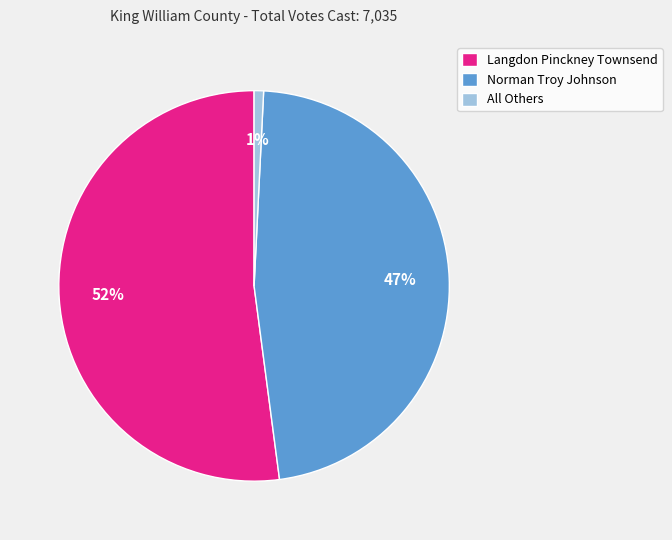

To the nearest percent, what is the difference between the Norman Troy Johnson and Langdon Pinckney Townsend slice percentages?

5%